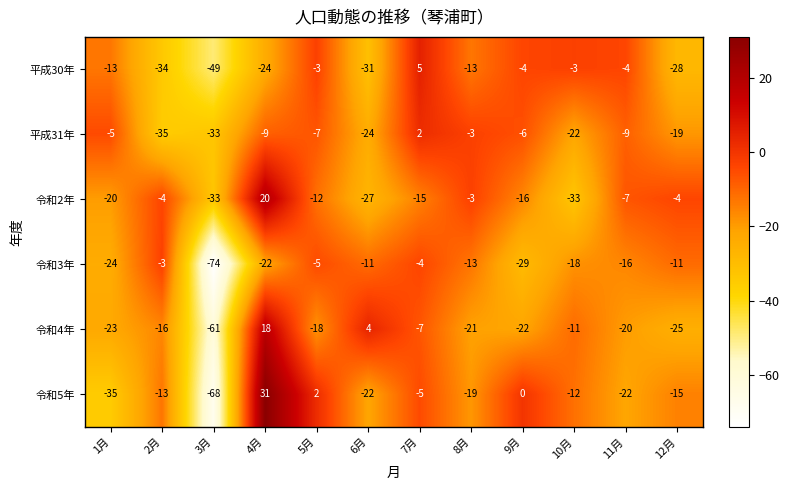

How many distinct data groups are displayed?

6